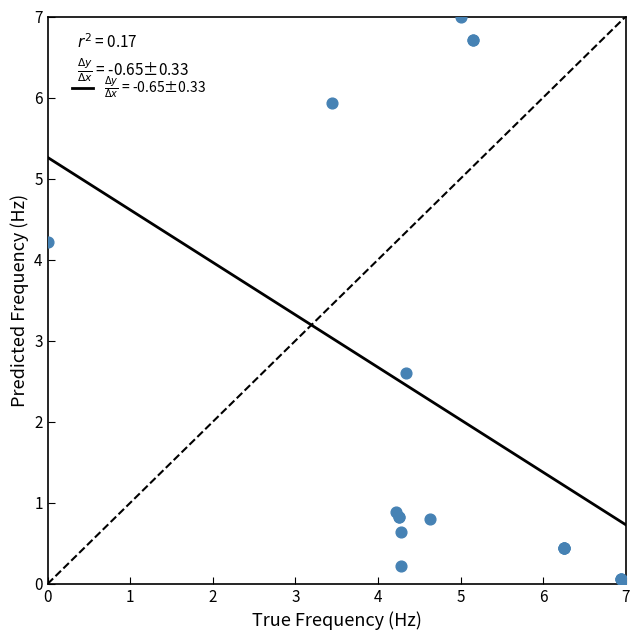

What Y value in the scatter plot is closest to 3?

2.6